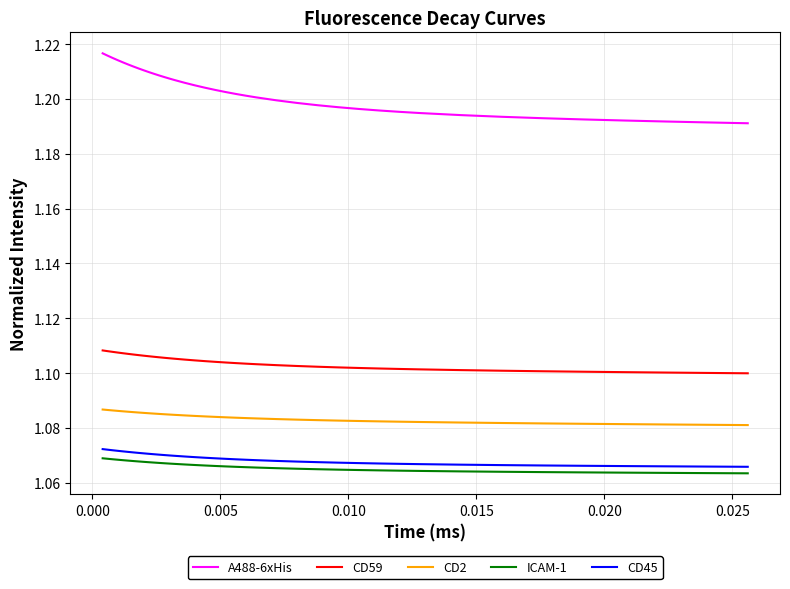

Which series has the largest range (max minus min)?

A488-6xHis